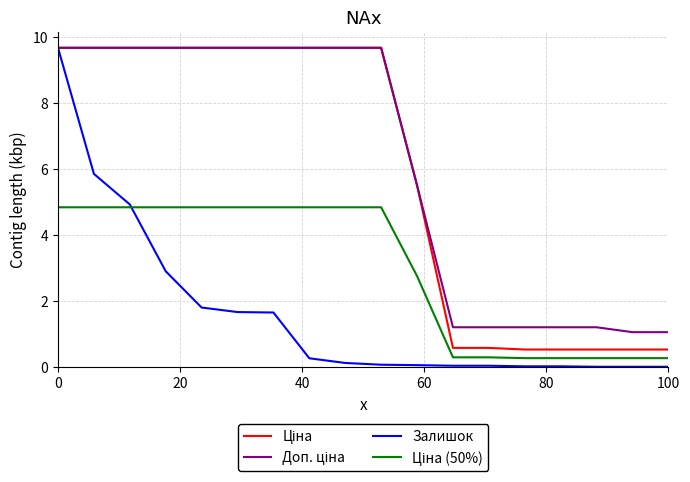

Which series has the widest spread of values?

Залишок